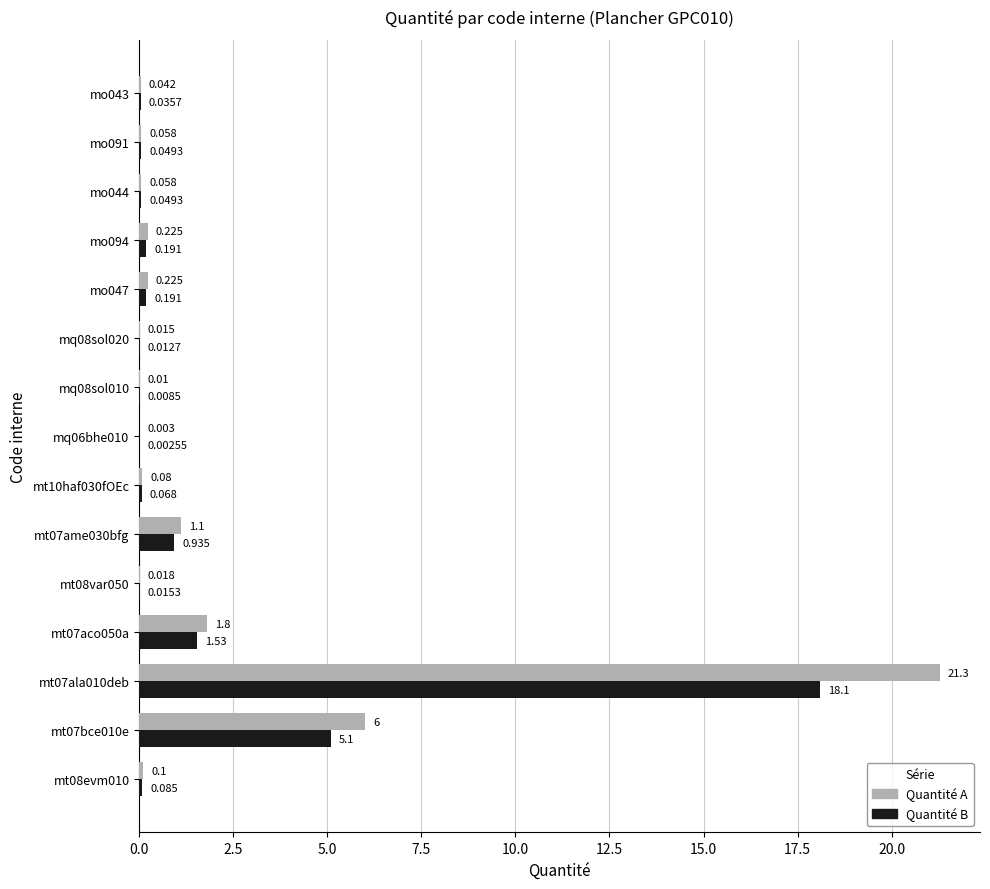

How many distinct data groups are displayed?

2